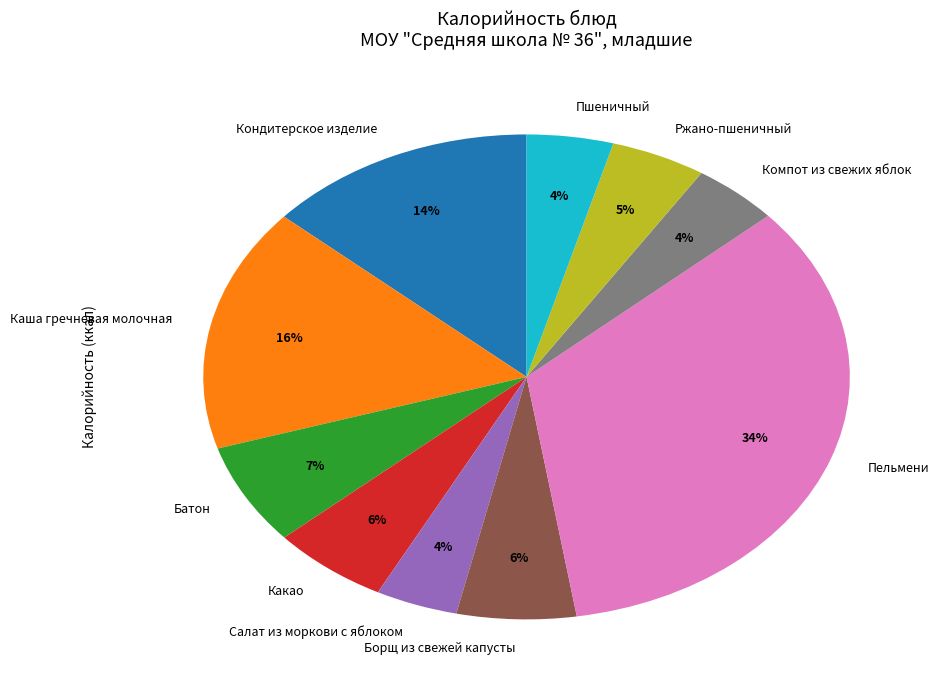

Which category has the biggest portion of the pie?

Пельмени